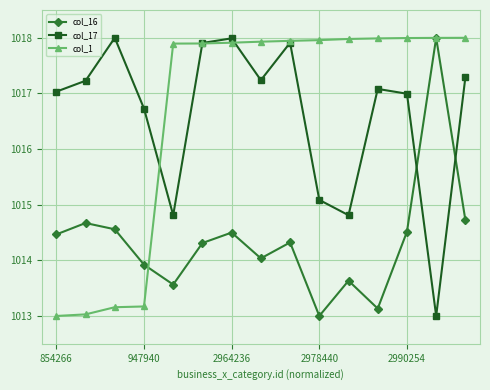

True or false: col_16 and col_17 intersect in this chart.

True